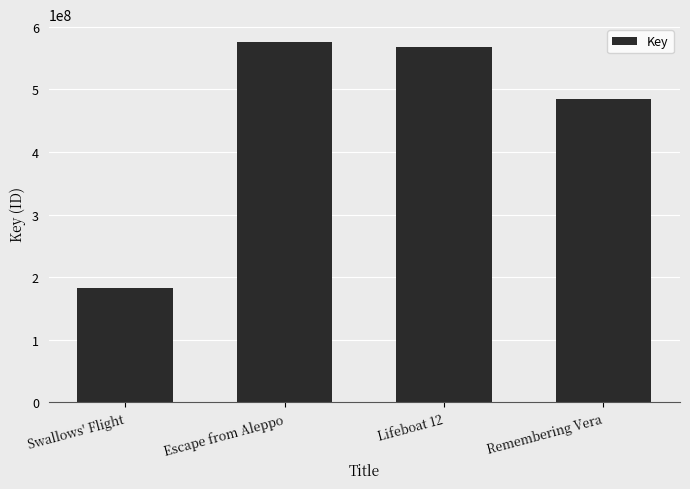

Does the chart contain any negative values?

No